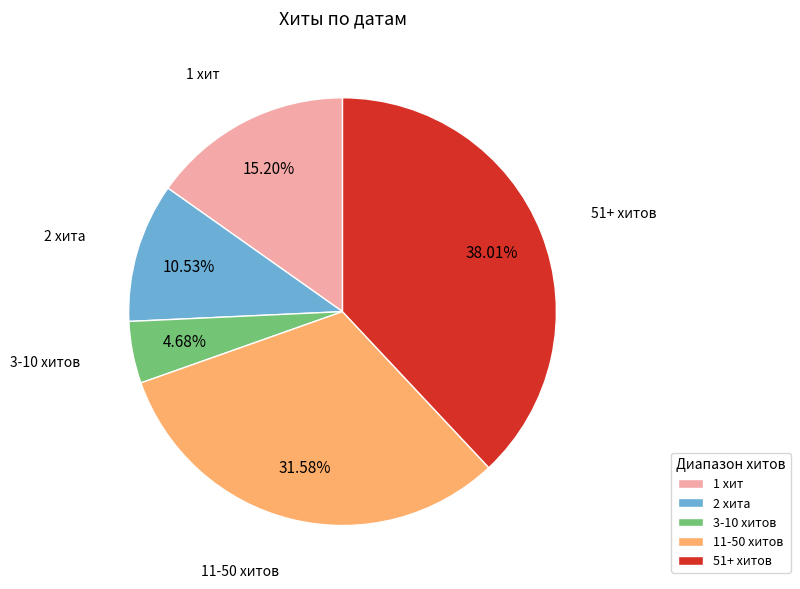

Rank the categories by value from highest to lowest.

51+ хитов, 11-50 хитов, 1 хит, 2 хита, 3-10 хитов